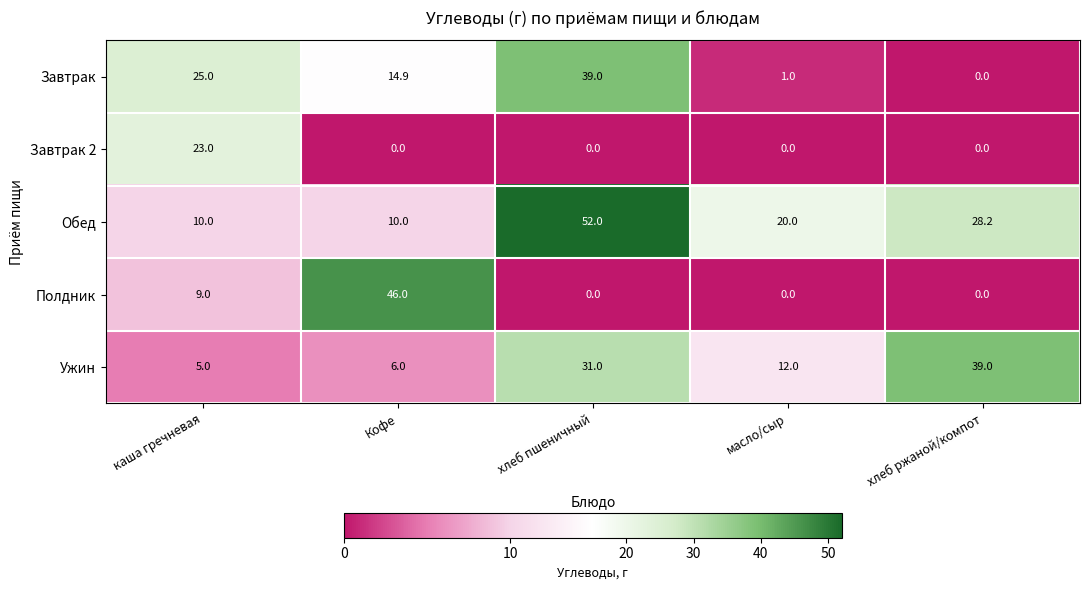

How many distinct data groups are displayed?

5